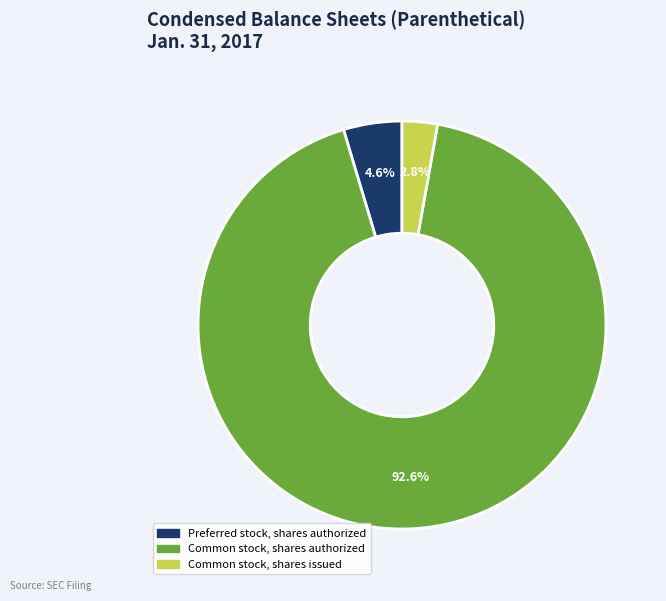

Is there any slice that represents more than half of the pie?

Yes